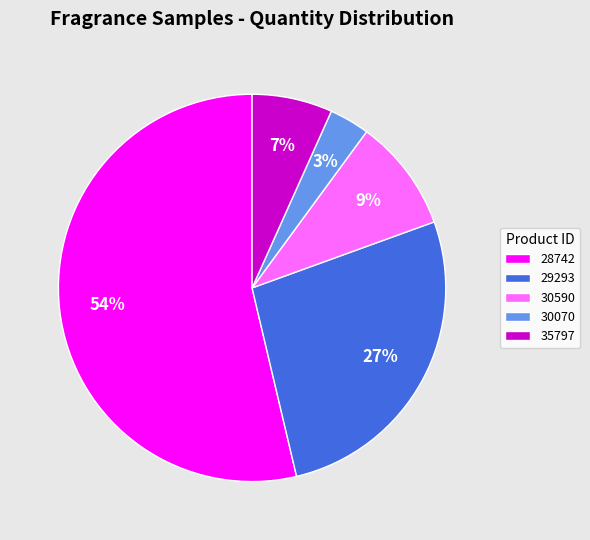

True or false: 30590 accounts for 1% of the total.

False